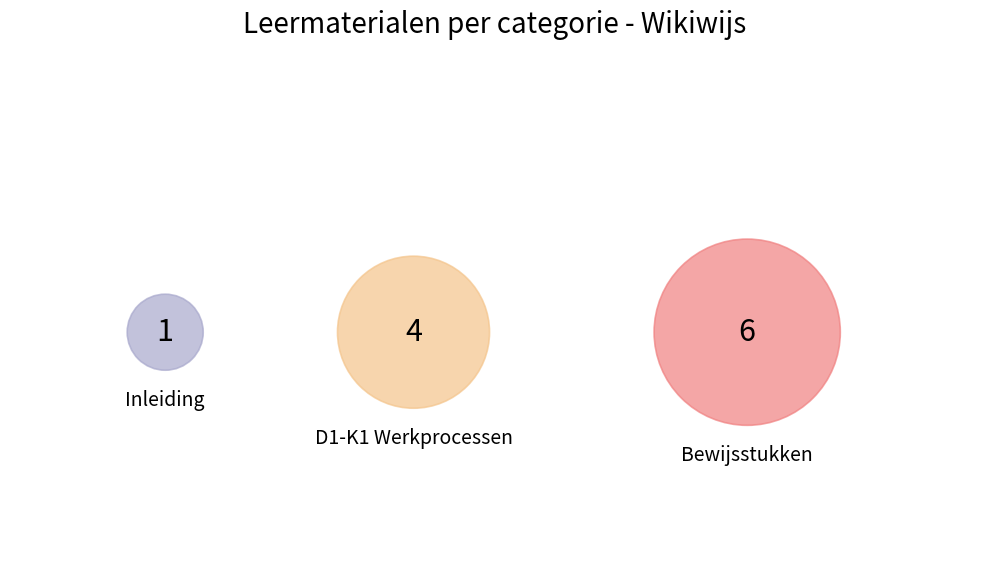

Is it true that D1-K1-W3 Levert een bijdrage is 2% of the pie?

False